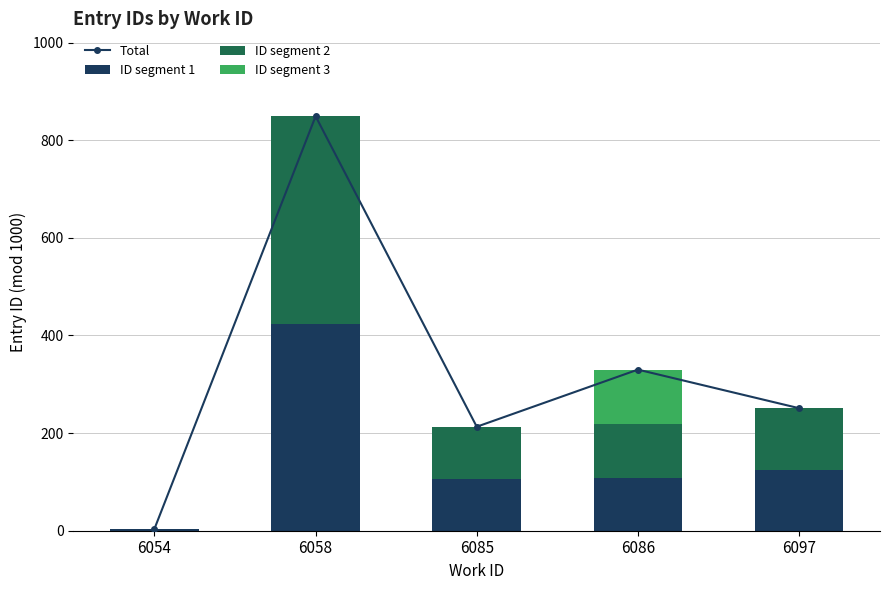

Count the number of categories in the chart.

5